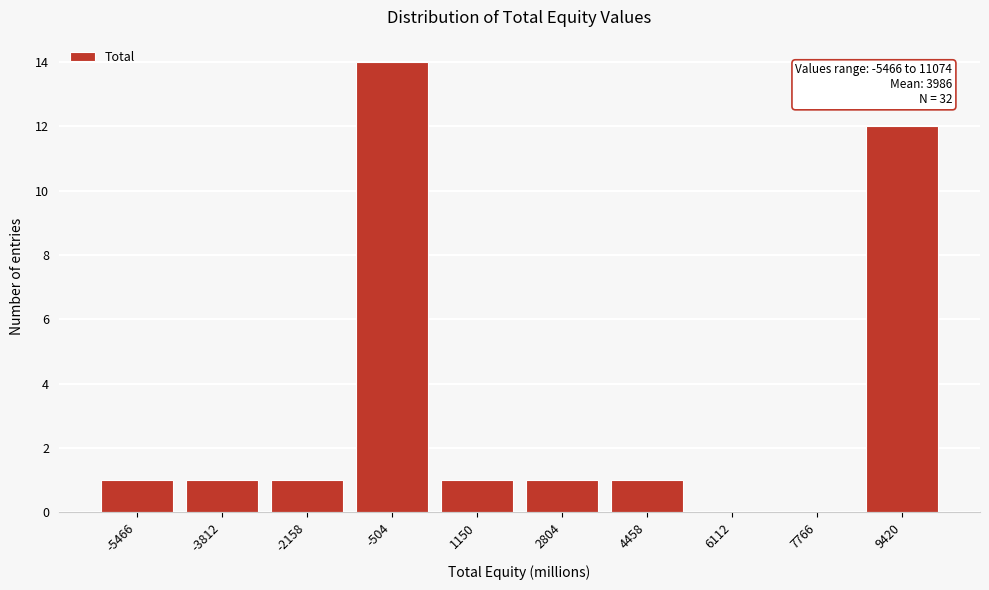

Reading left to right, transcribe all the data shown in this chart.

-5466=1	-3812=1	-2158=1	-504=14	1150=1	2804=1	4458=1	6112=0	7766=0	9420=12